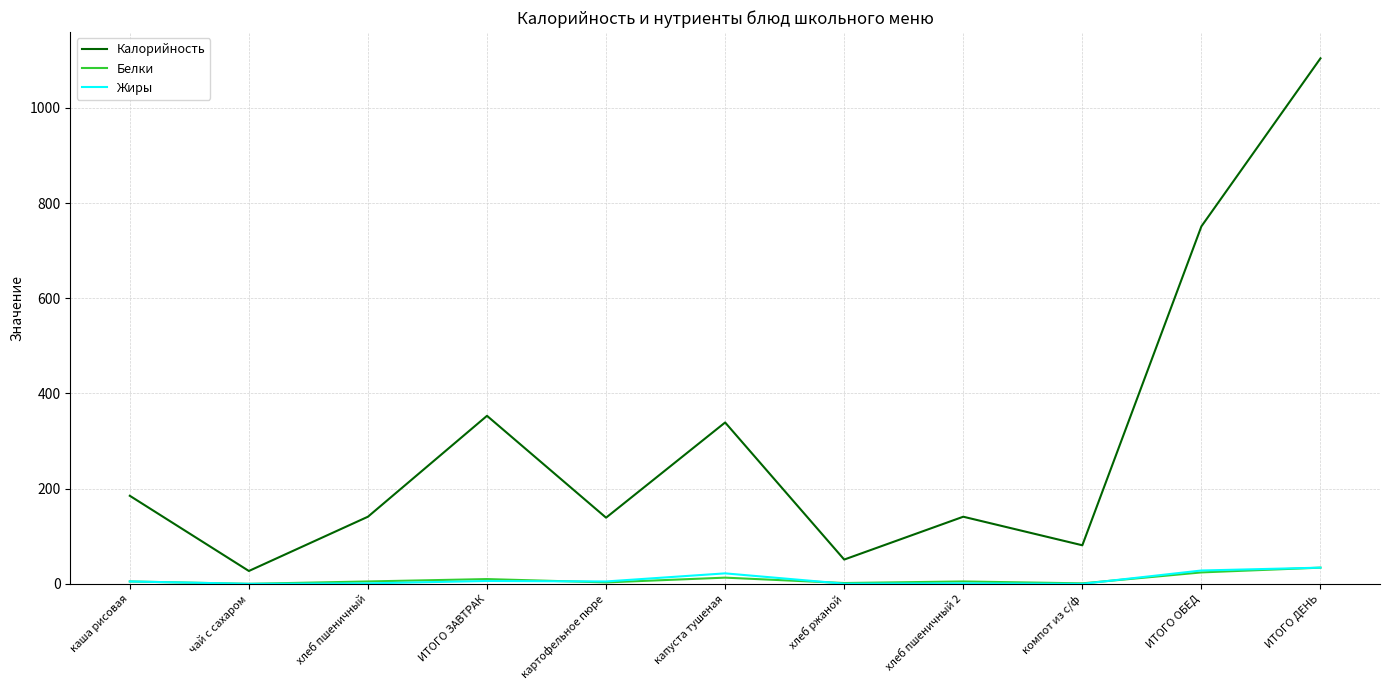

How many interior local valleys does the Калорийность series have?

4